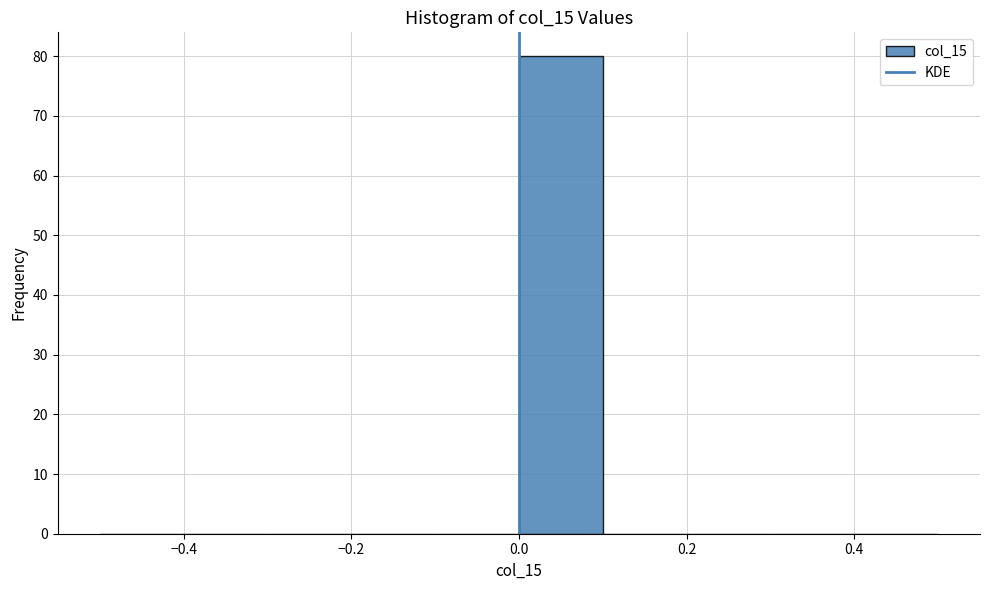

What is the height of the bar covering 0.0 to 0.1 on the x-axis? The values are not printed on the chart, so give them approximately, as read against the axis.

80